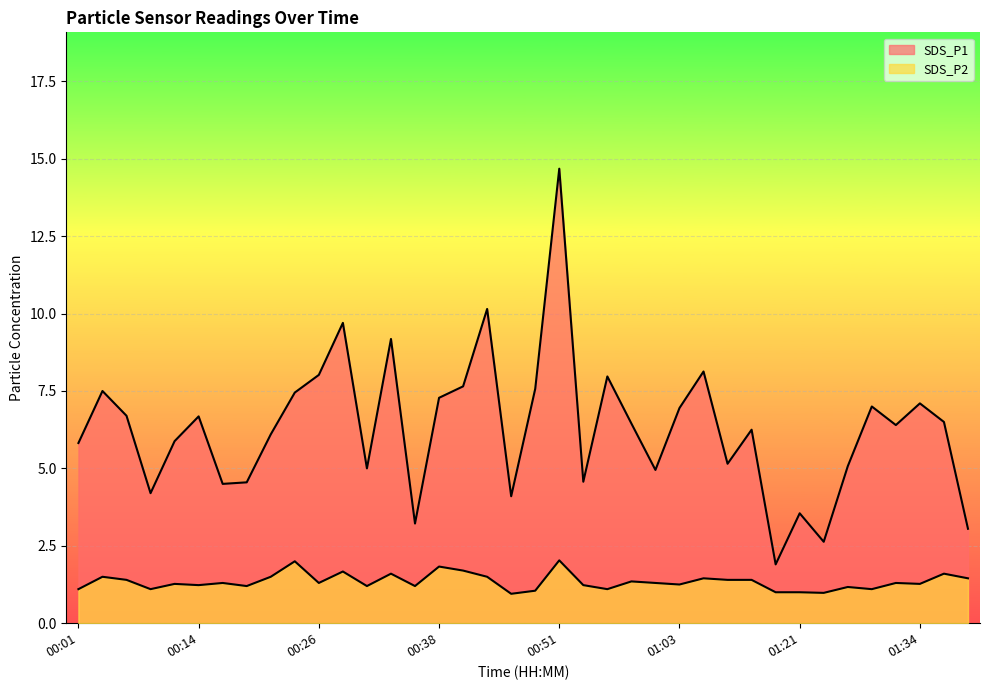

Which series changed the most between 00:01 and 00:53?

SDS_P1